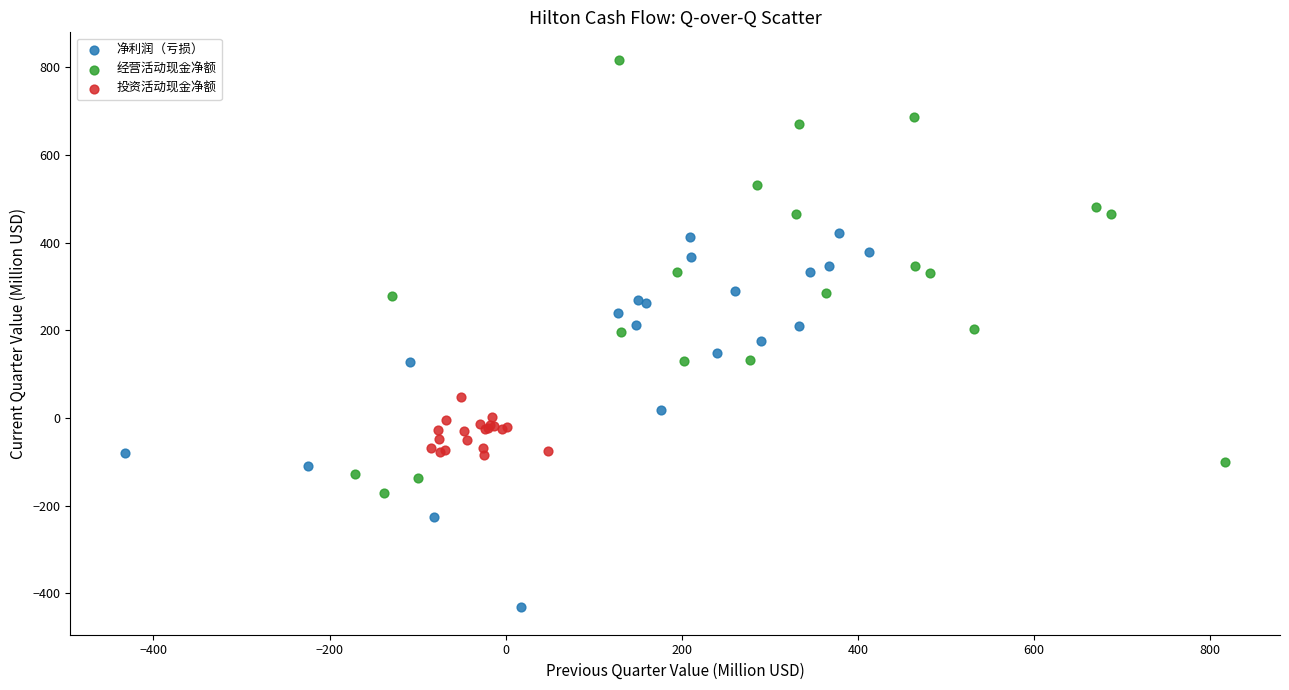

Which series contains the highest Y value?

经营活动现金净额